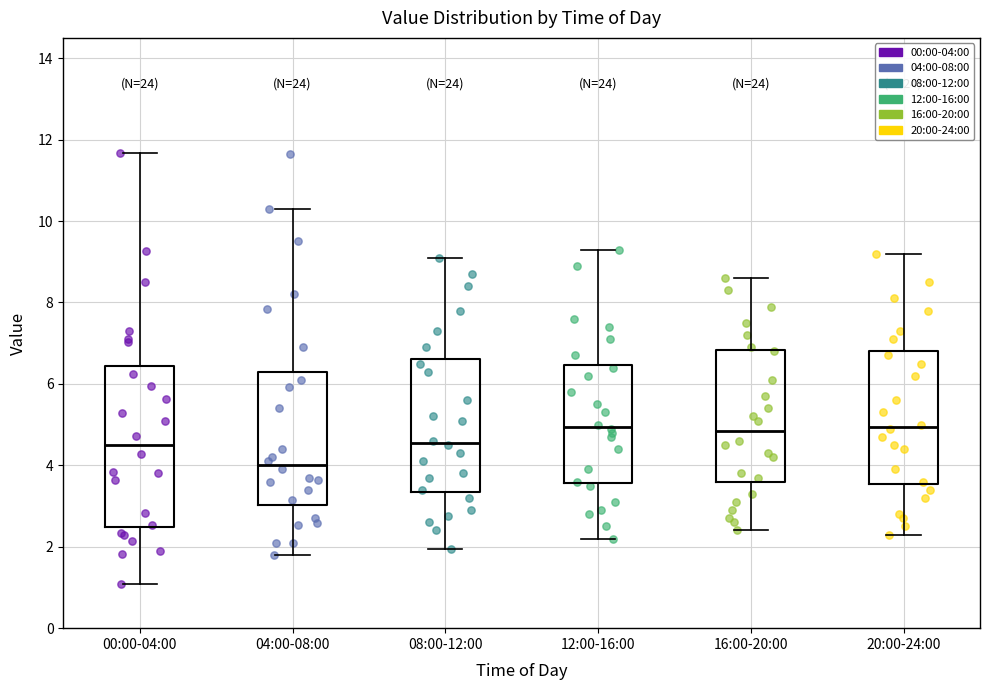

Where is the upper edge of the box for 20:00-24:00 on the y-axis? The values are not printed on the chart, so give them approximately, as read against the axis.

6.8